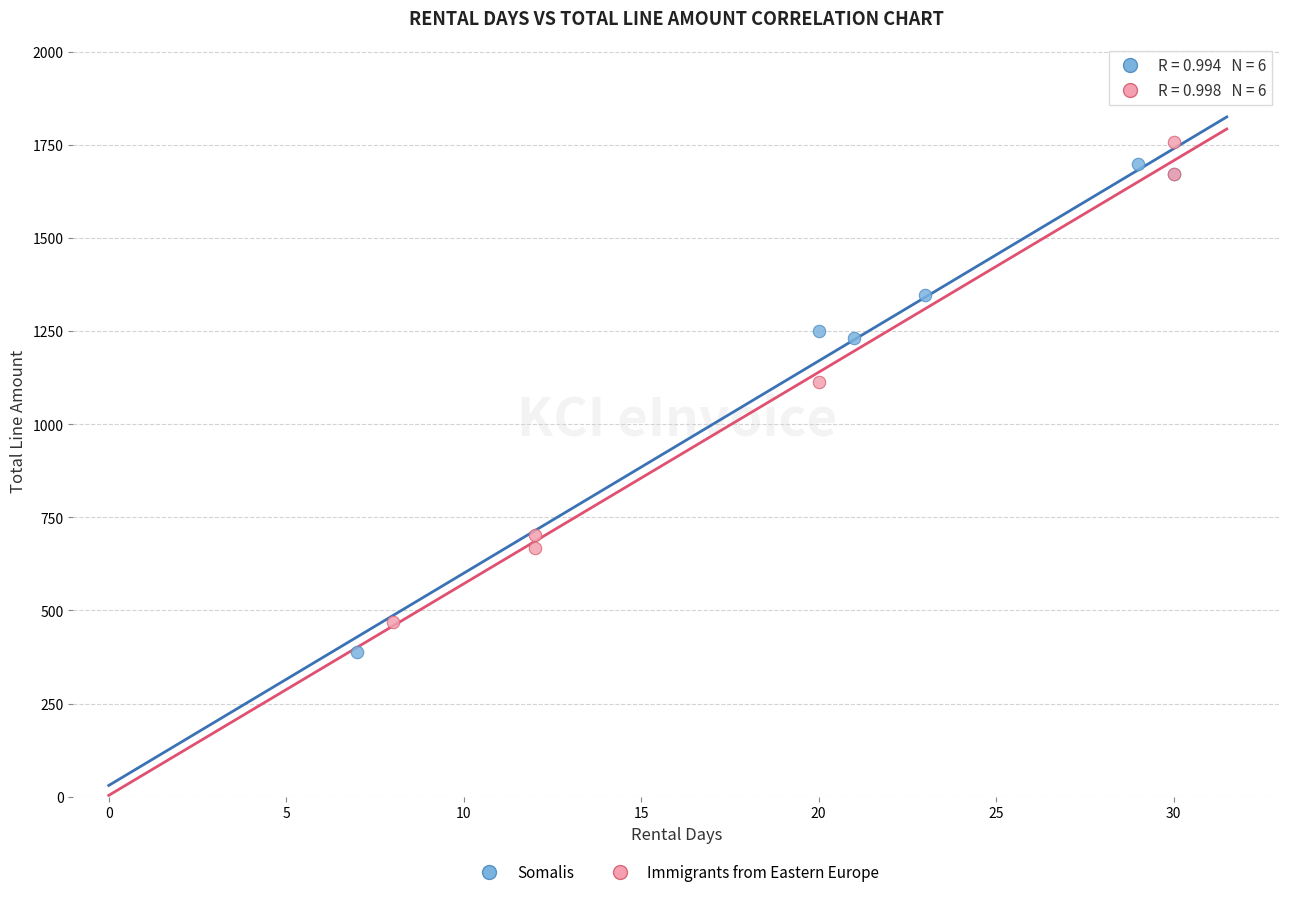

What are all the series names shown in the legend?

Somalis, Immigrants from Eastern Europe